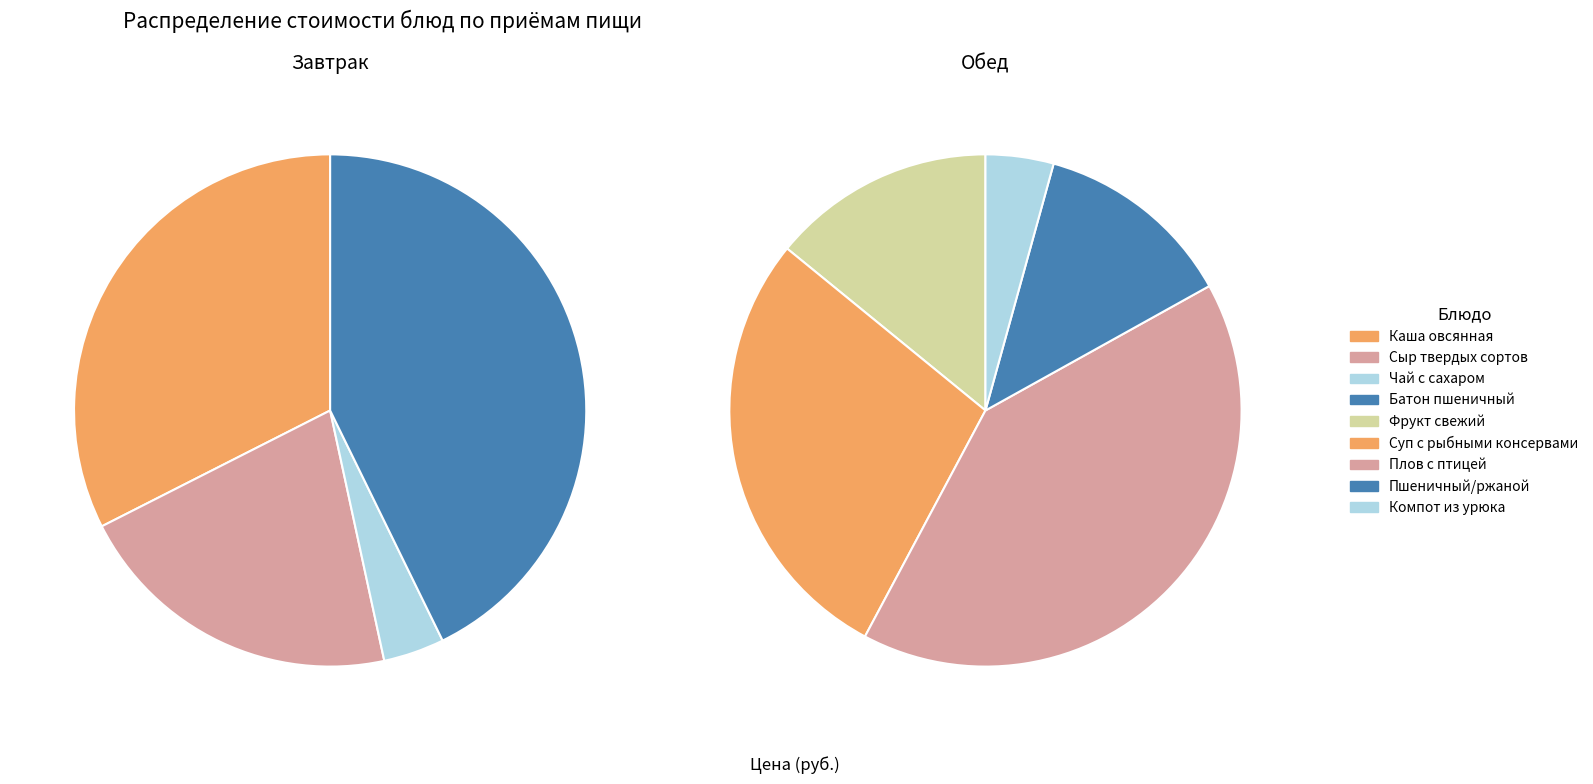

Which series has the largest range (max minus min)?

Завтрак